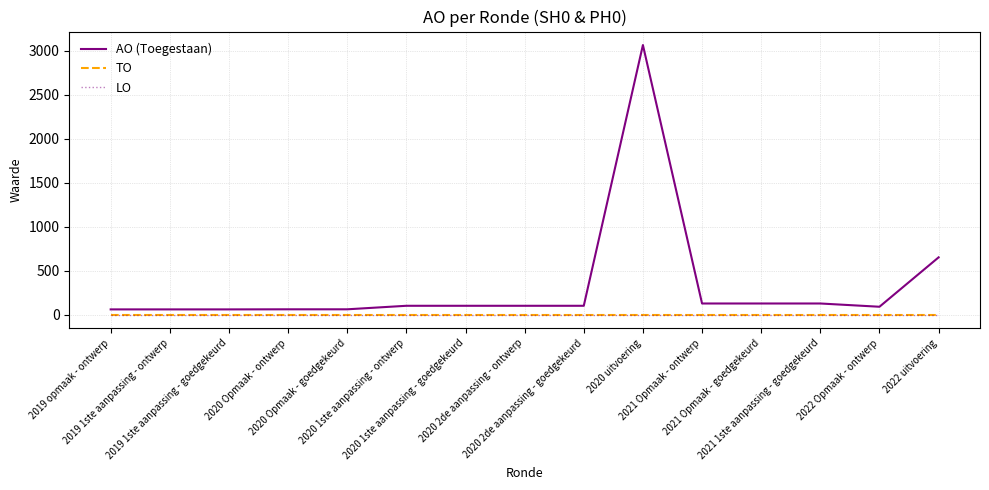

What is the spread (max minus min) of values at 2022 uitvoering?

651